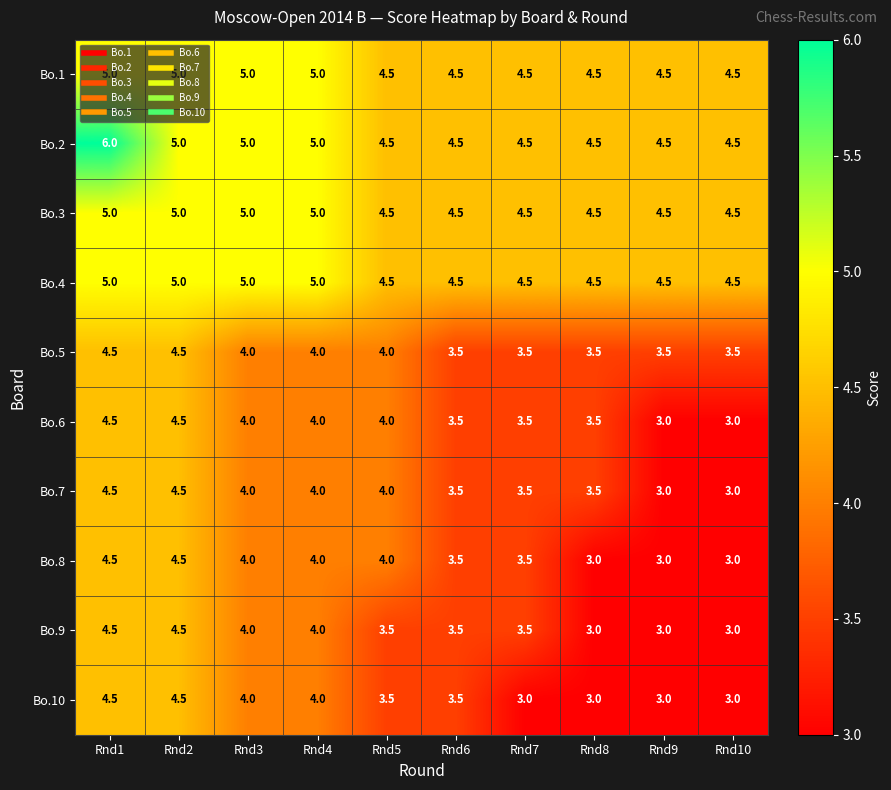

How many Bo.5 values are between 3 and 4?

8